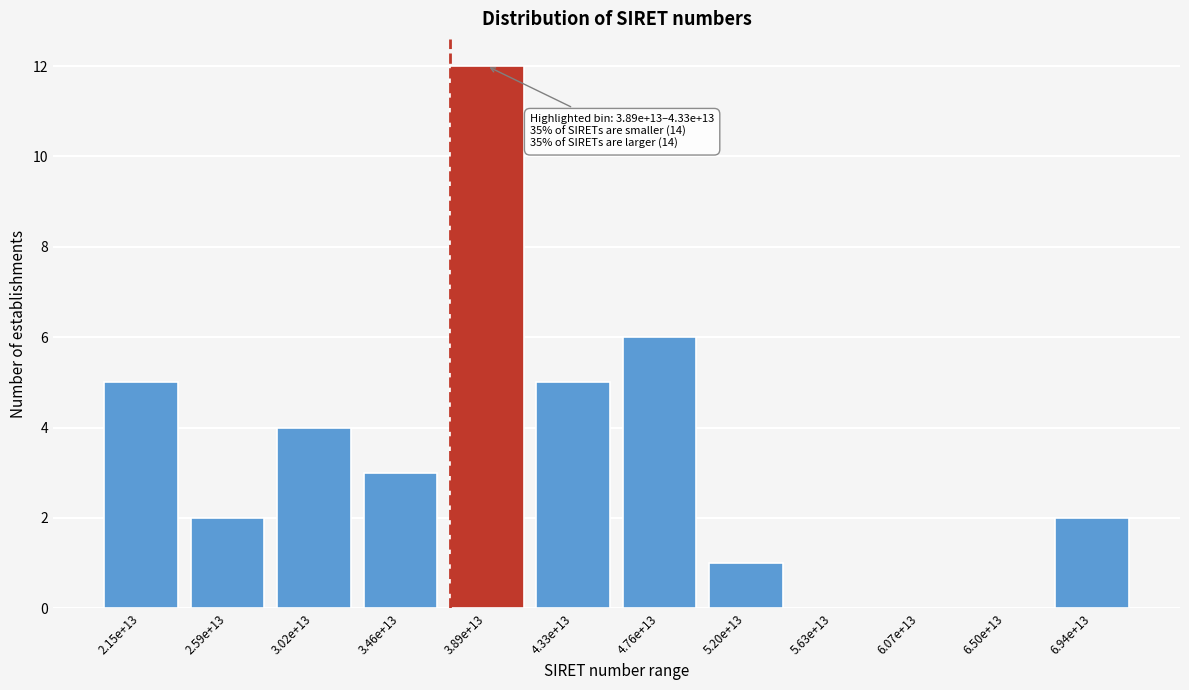

Reading left to right, list all the values displayed in this chart.

2.15e+13=5	2.59e+13=2	3.02e+13=4	3.46e+13=3	3.89e+13=12	4.33e+13=5	4.76e+13=6	5.20e+13=1	5.63e+13=0	6.07e+13=0	6.50e+13=0	6.94e+13=2